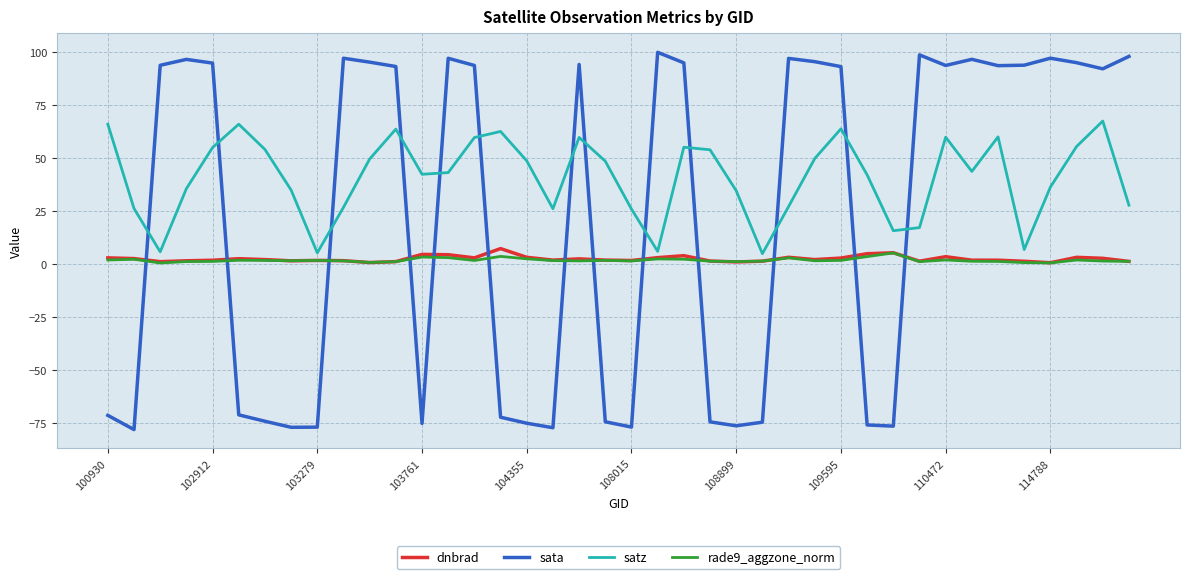

Which series has the largest total across all categories?

satz